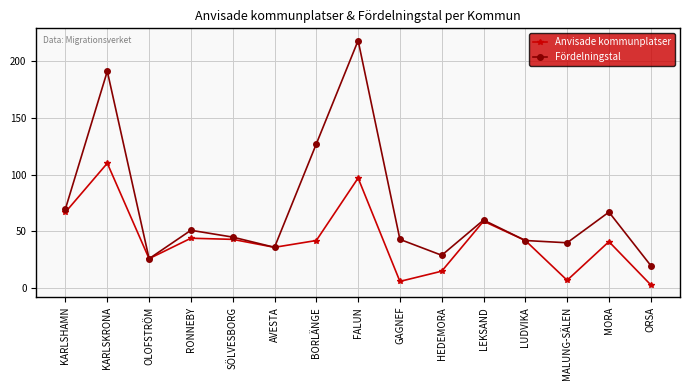

What position from the right is GAGNEF?

7